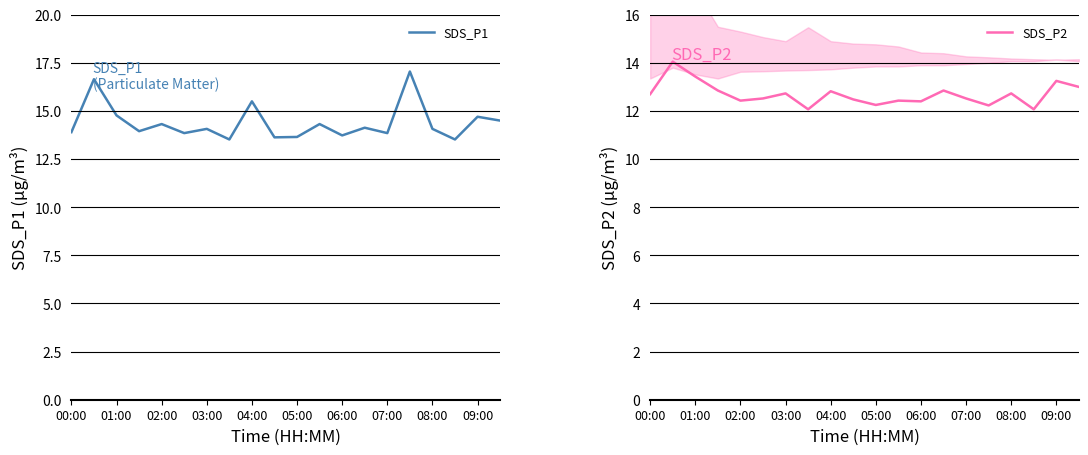

True or false: SDS_P1 and SDS_P2 intersect in this chart.

False